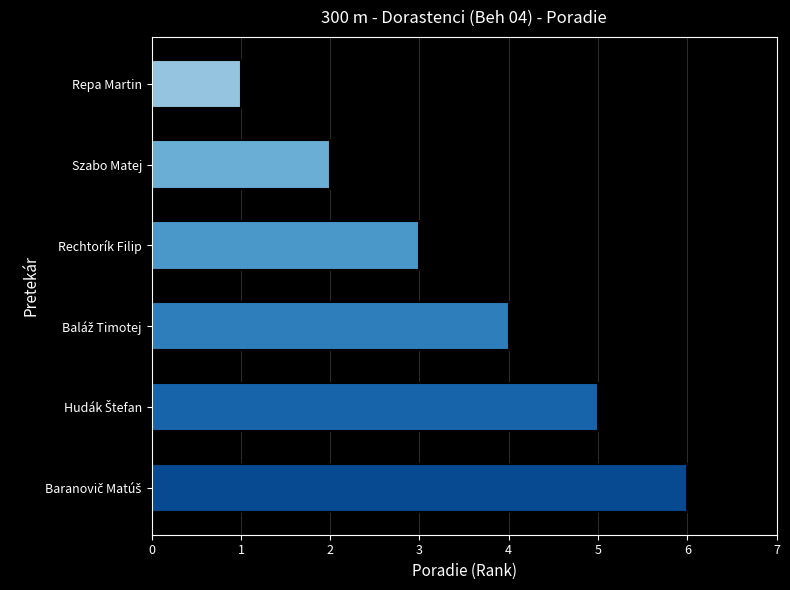

The chart shows a value of 0 at Repa Martin. True or false?

False